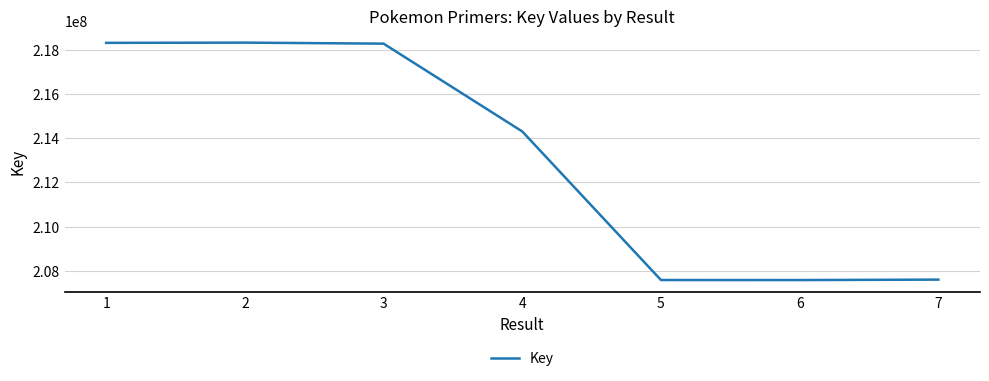

What is the sum of all values?

1492006362